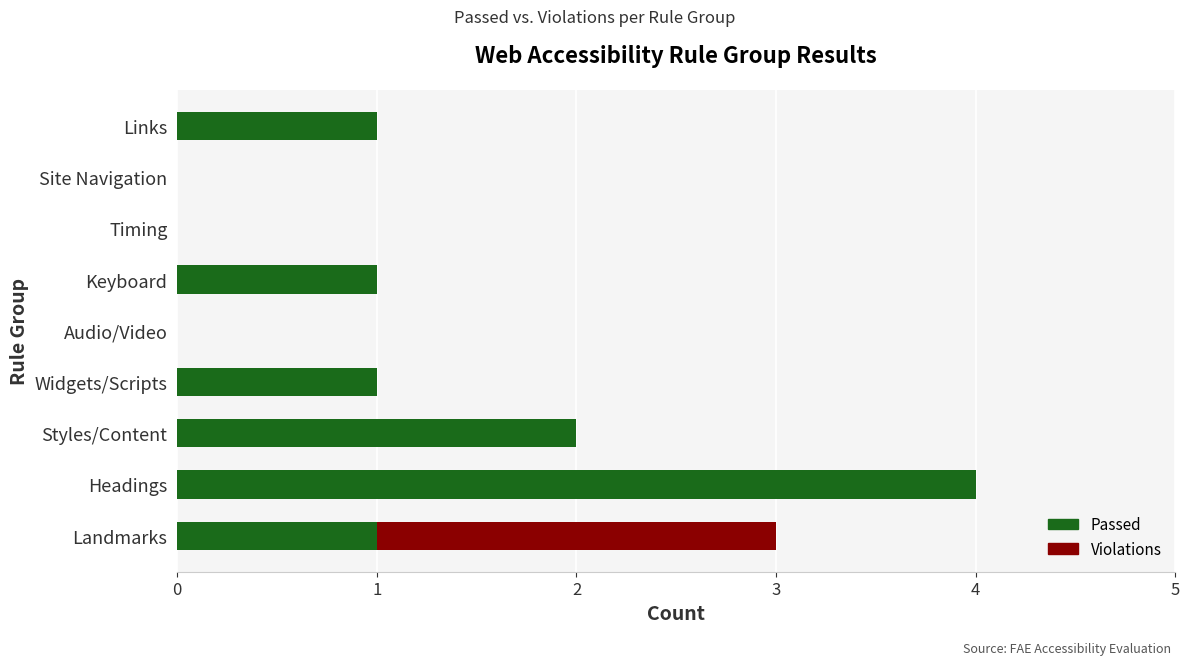

The value of Passed at Audio/Video is 0. True or false?

True